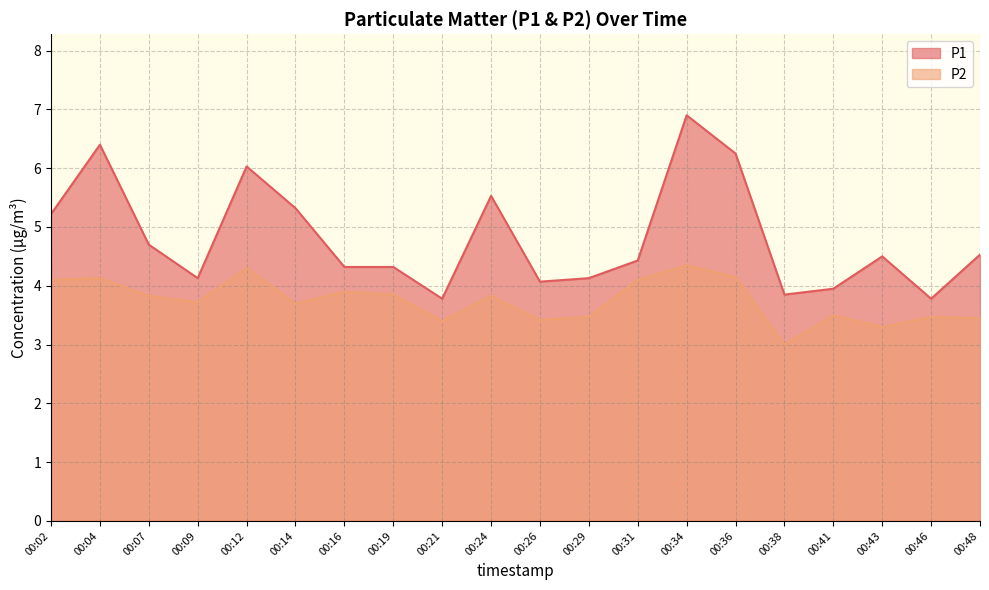

How many values in the P1 series are below 4?

4